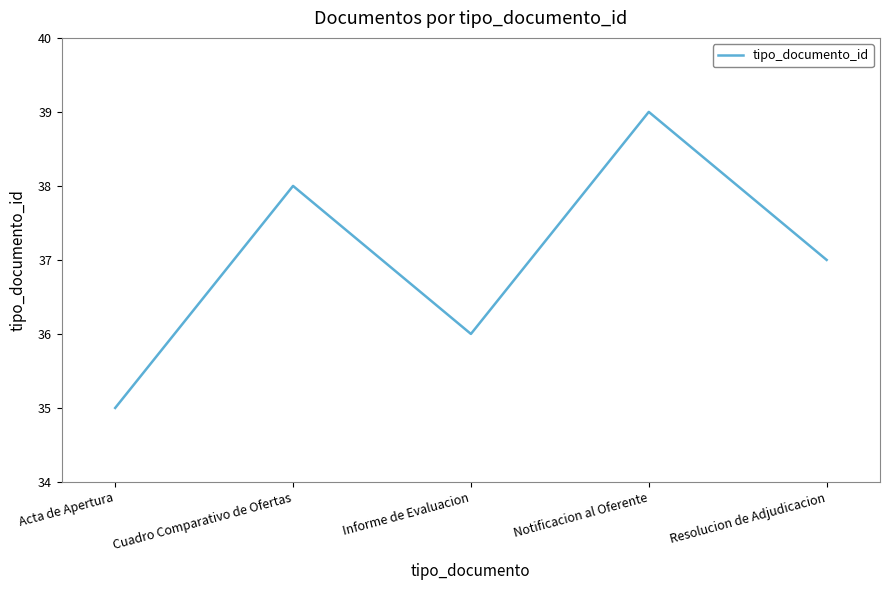

Is this an area chart (filled region under the line)?

No